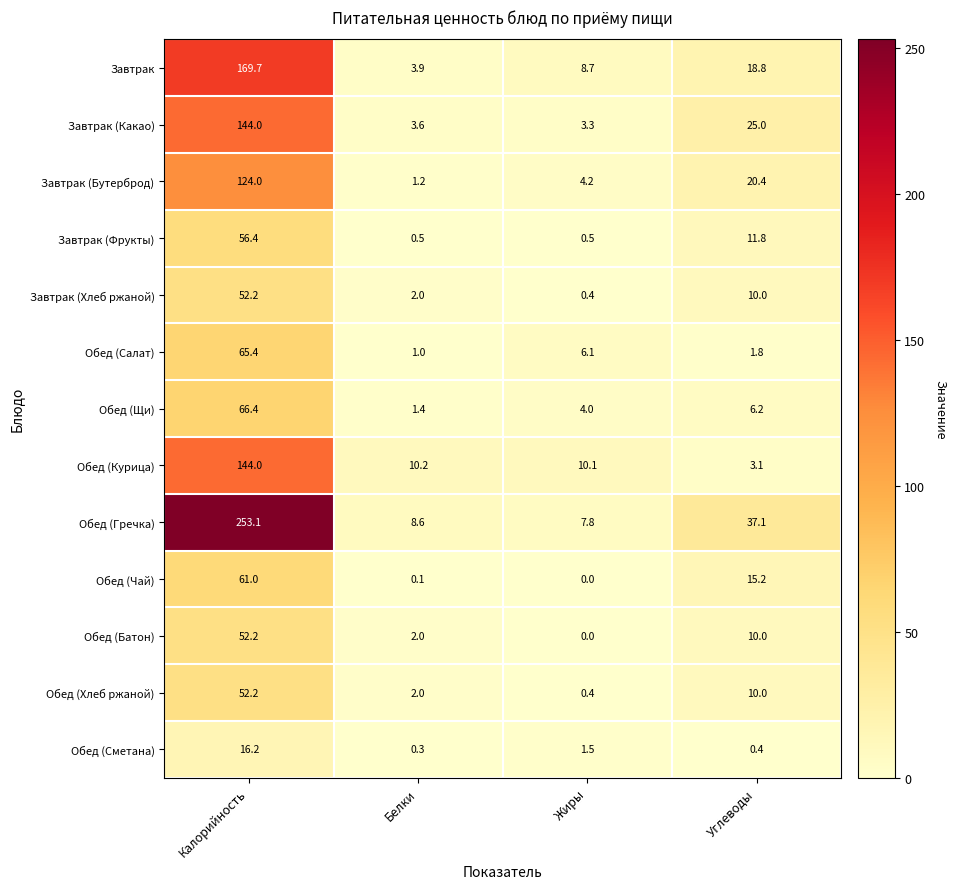

What is the average value of the Обед (Курица) series?

41.9